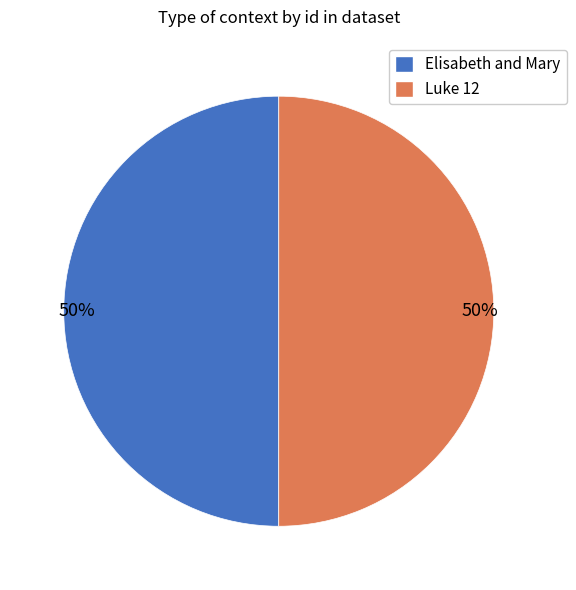

True or false: Elisabeth and Mary accounts for 50% of the total.

True